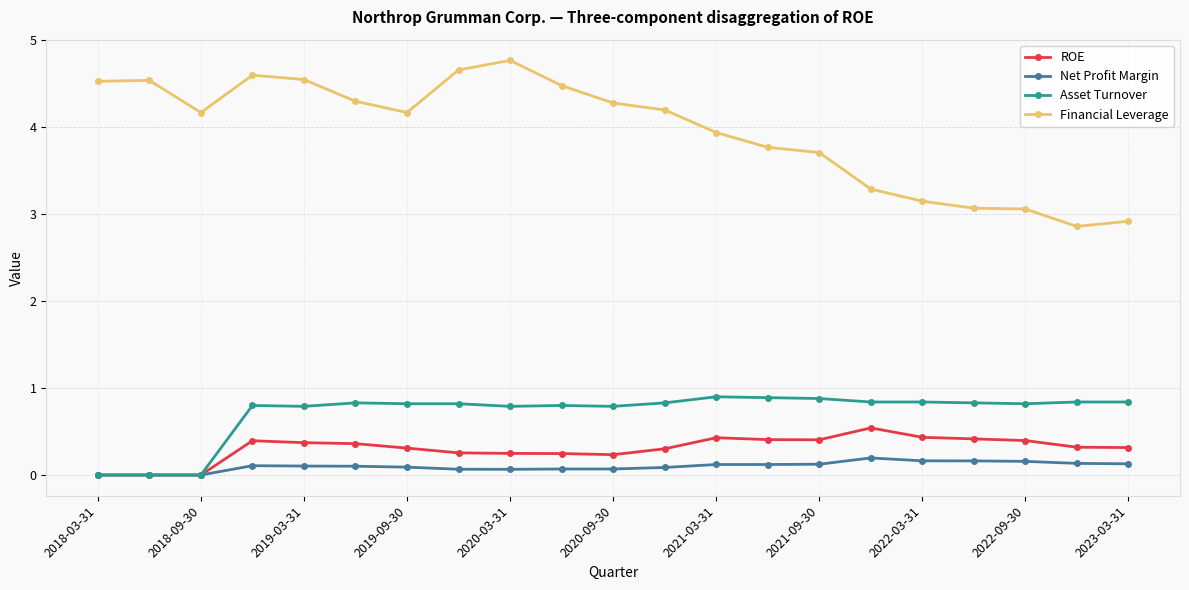

True or false: Asset Turnover and Financial Leverage cross at least once.

False